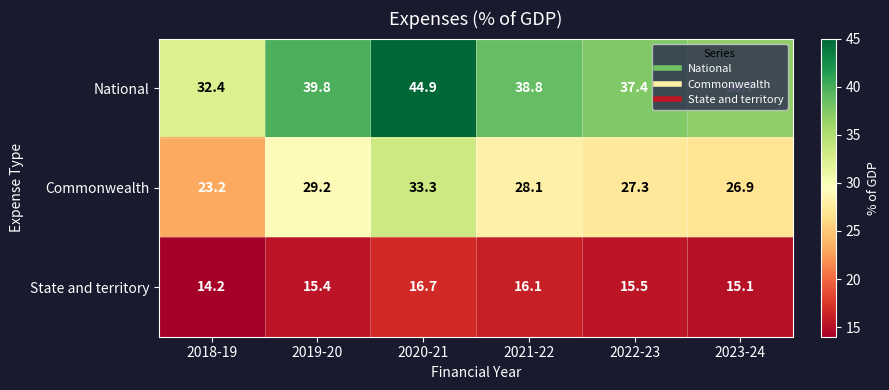

What is the total value across all series at 2018-19?

69.8